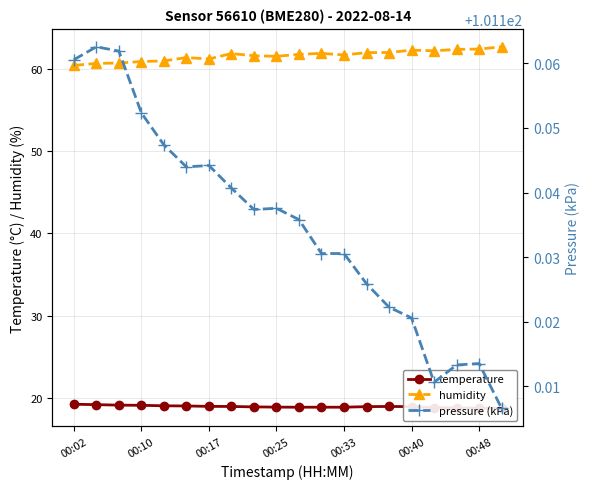

Which series has the widest spread of values?

humidity